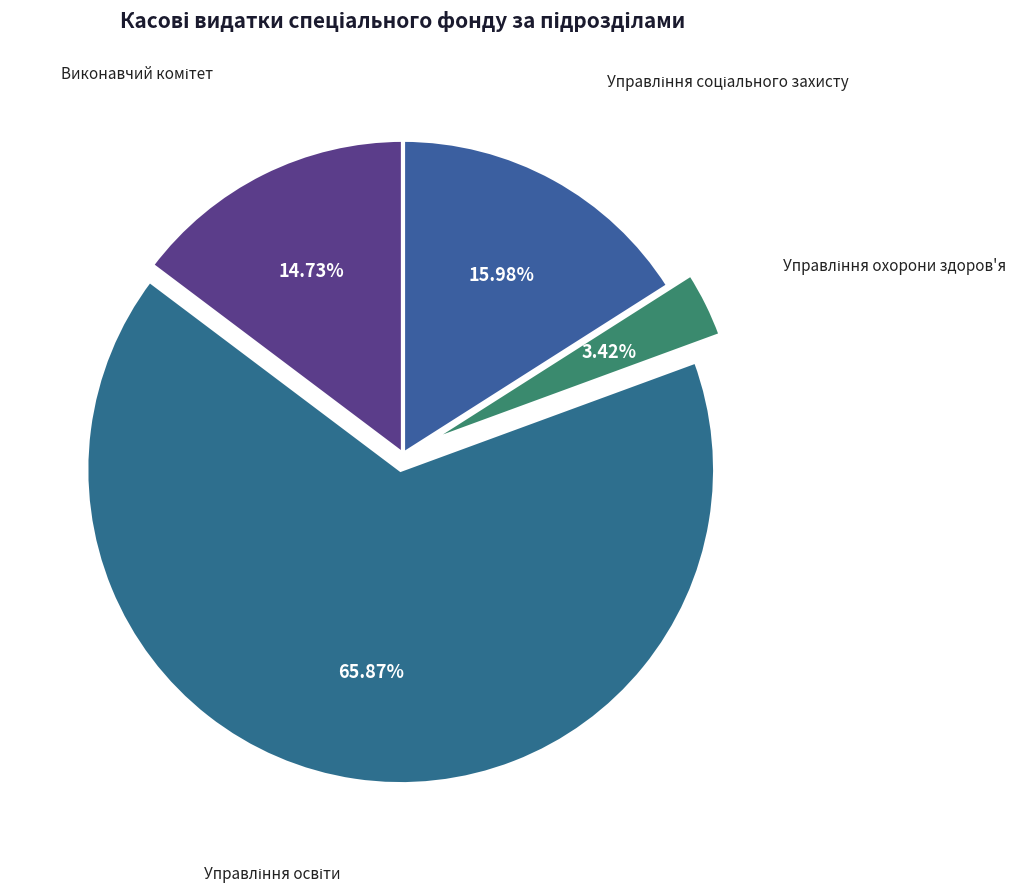

What is the majority slice?

Управління освіти